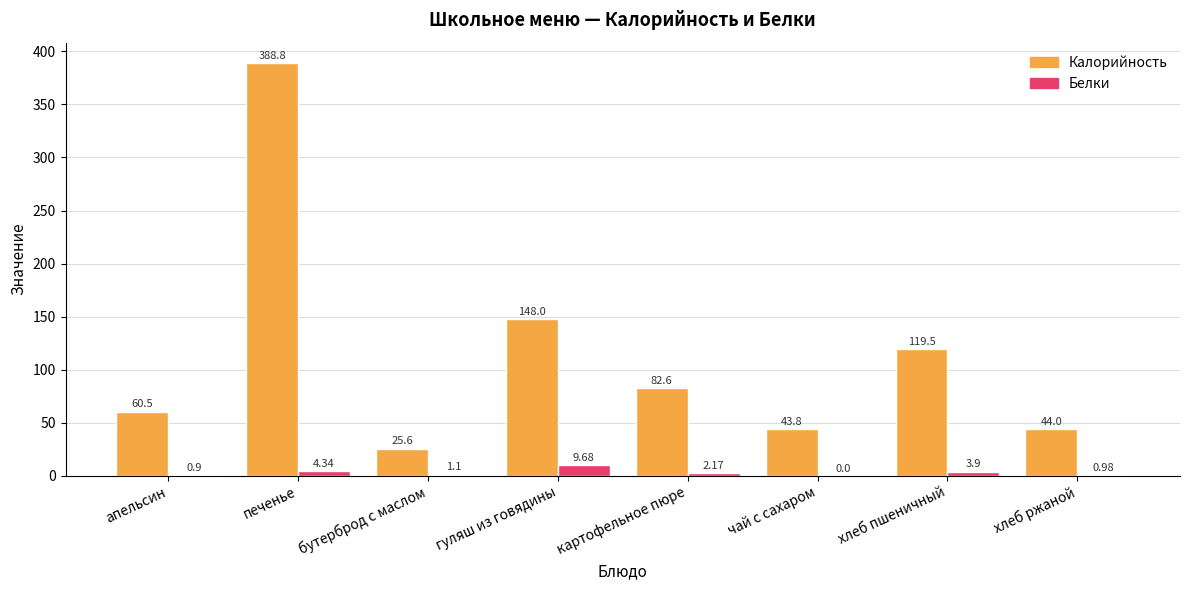

How many distinct data groups are displayed?

2